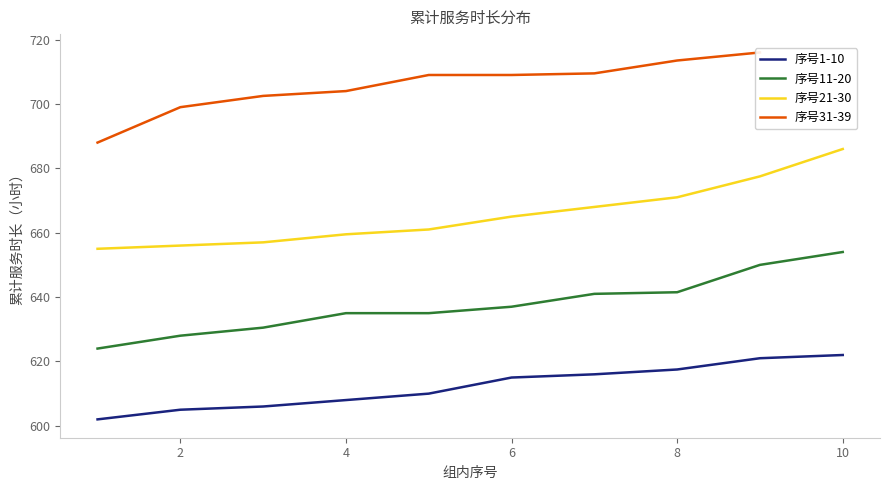

What is the value of the 序号21-30 point at the 5th from the left?

661.0